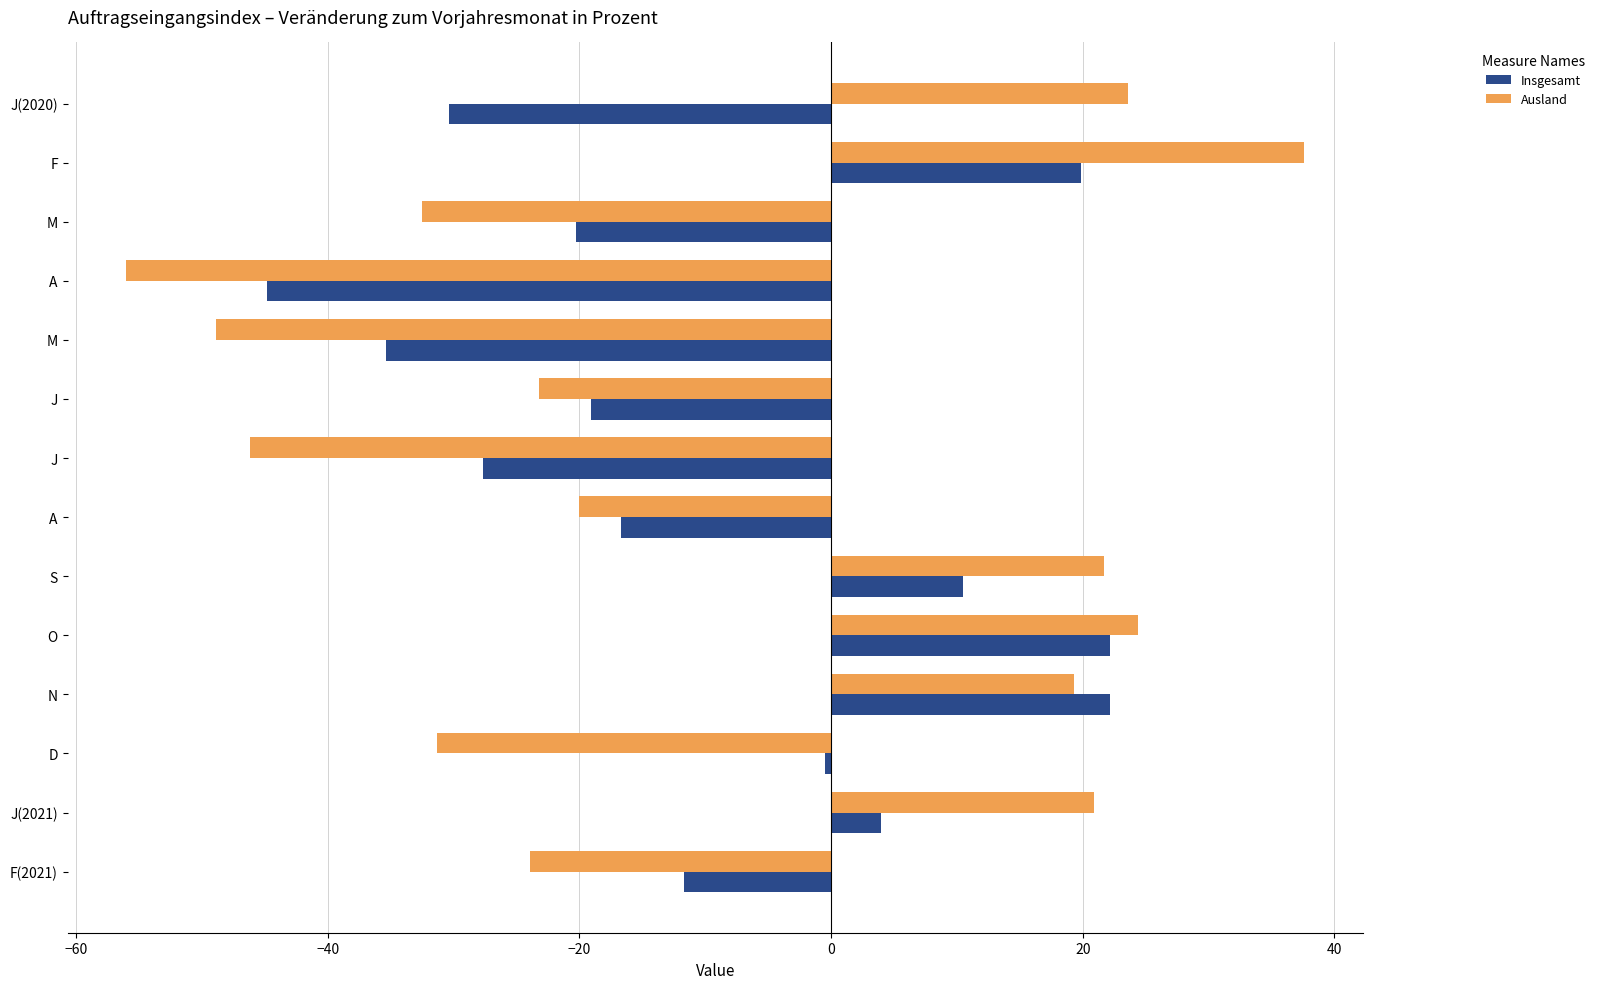

What is the difference between the maximum and second lowest values in the Ausland series?

86.5